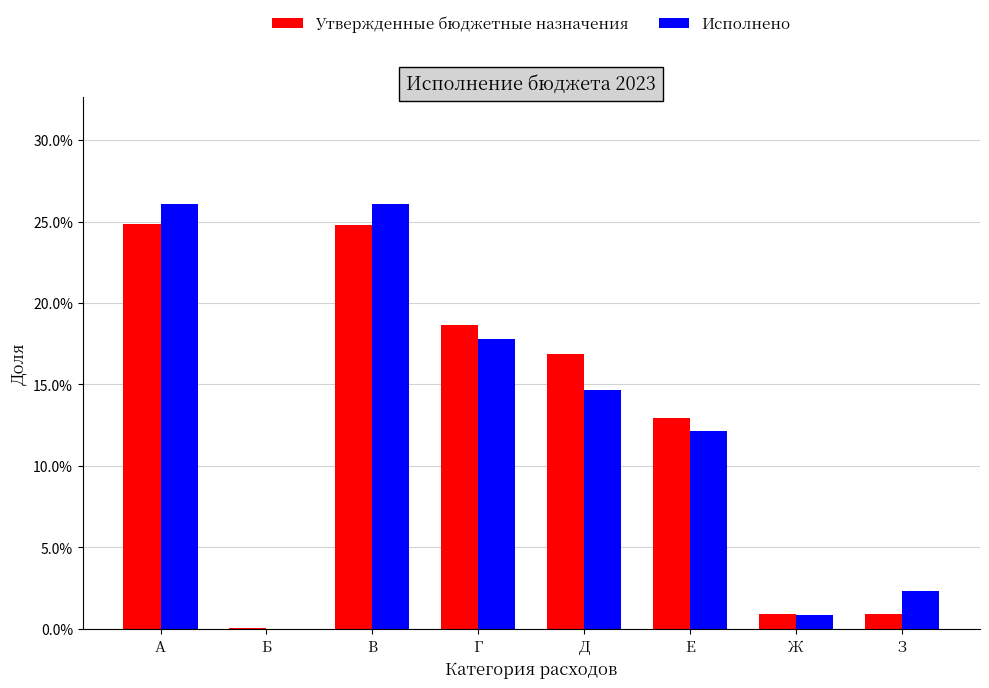

Are the bars grouped side by side (vs. stacked)?

Yes